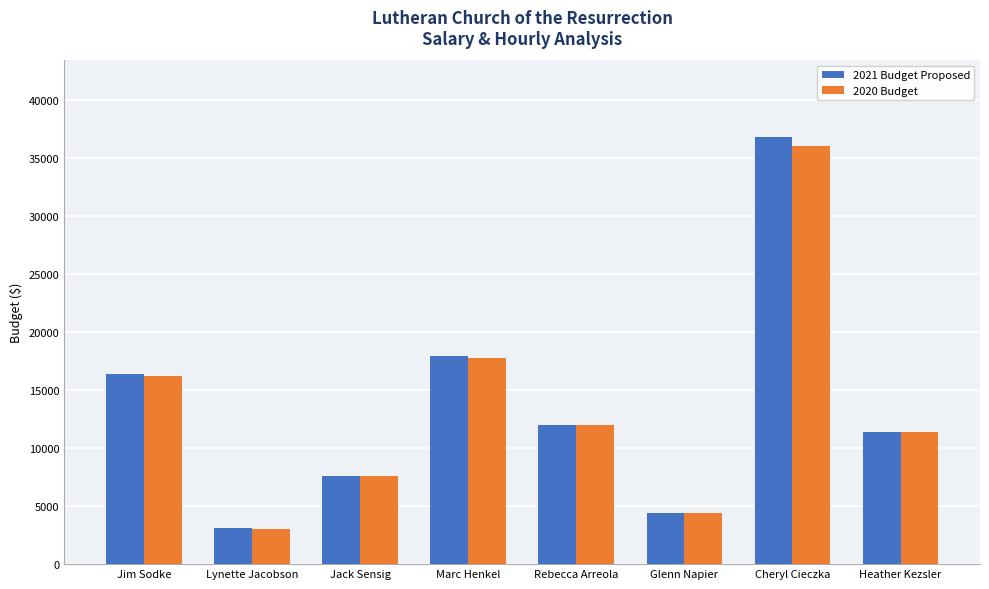

List the series in order of their peak value, highest first.

2021 Budget Proposed, 2020 Budget